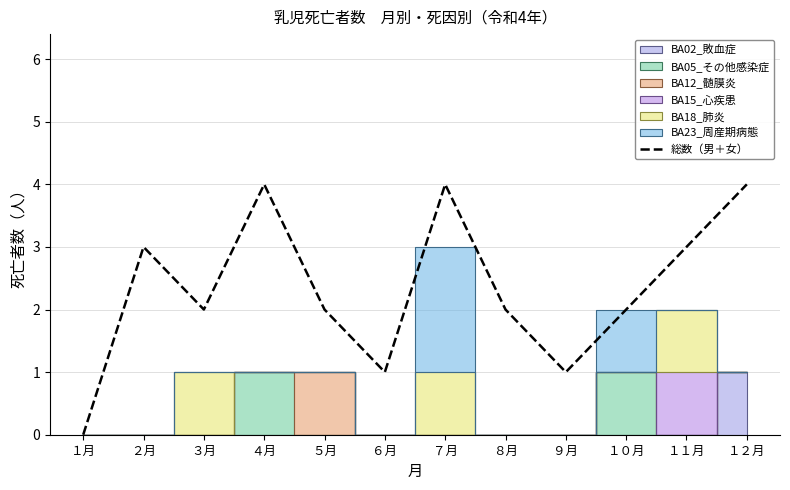

What is the label of the 8th point from the left?

８月